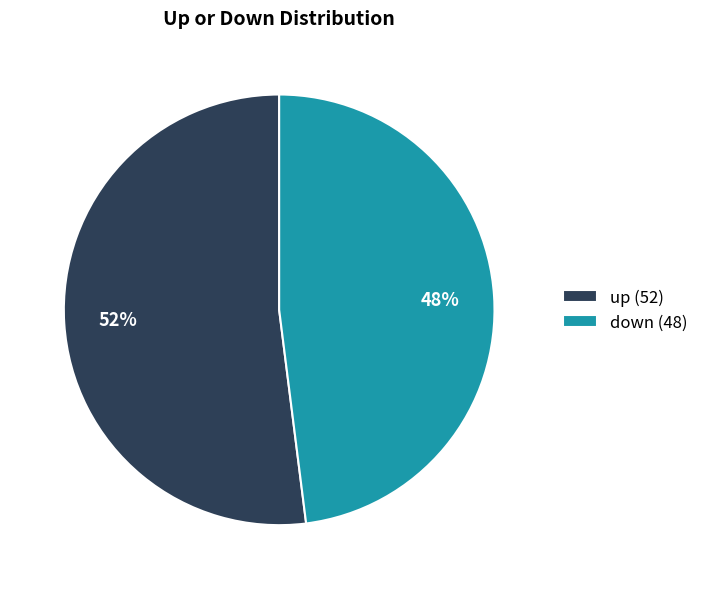

To the nearest percent, what is the combined percentage of down and up?

100%